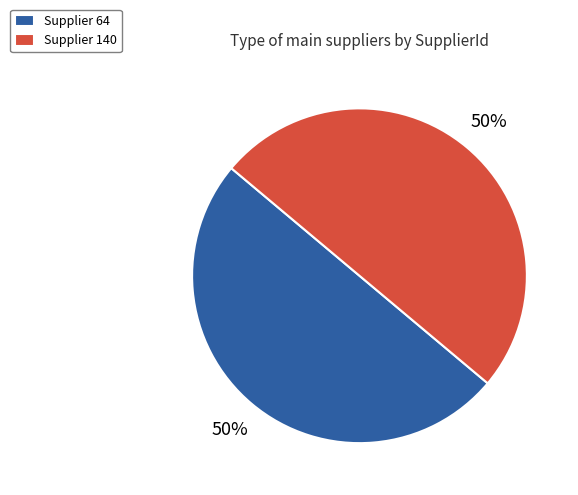

What is the ratio of the value at Supplier 140 to the value at Supplier 64?

1.0